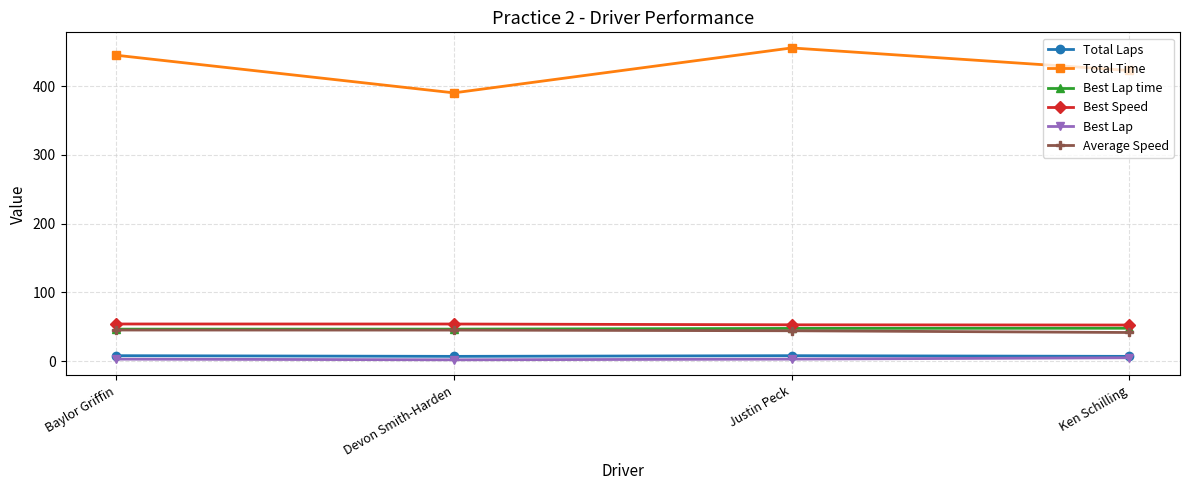

Which series changed the most between Baylor Griffin and Devon Smith-Harden?

Total Time